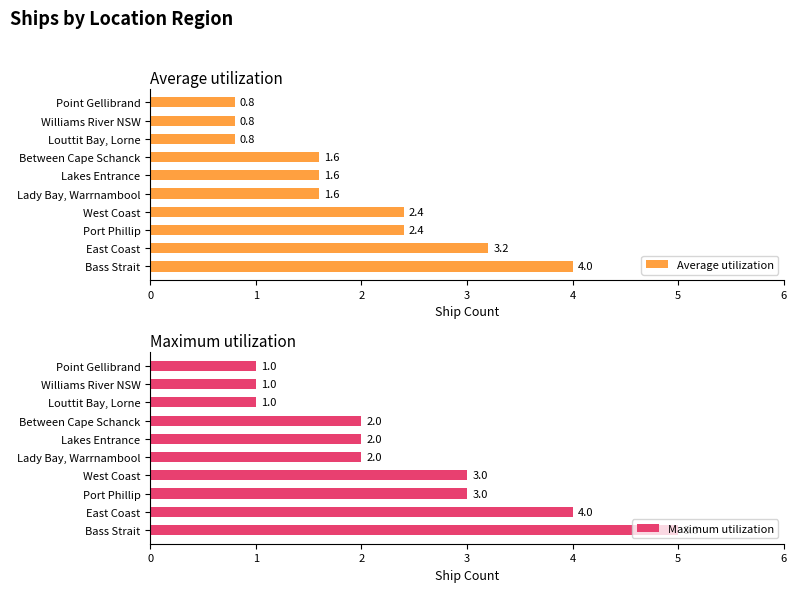

How many bars are there in each group?

2